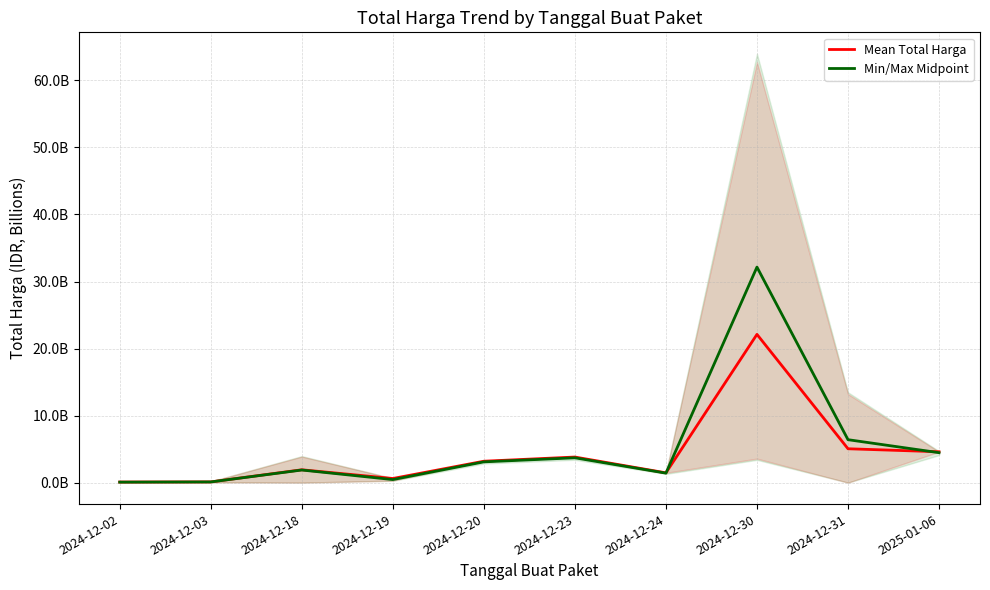

Reading left to right, transcribe all the data shown in this chart.

Mean Total Harga: 2024-12-02=0.1	2024-12-03=0.1	2024-12-18=1.9	2024-12-19=0.6	2024-12-20=3.2	2024-12-23=3.8	2024-12-24=1.5	2024-12-30=22.1	2024-12-31=5.1	2025-01-06=4.6
Min/Max Midpoint: 2024-12-02=0.1	2024-12-03=0.1	2024-12-18=1.9	2024-12-19=0.5	2024-12-20=3.1	2024-12-23=3.7	2024-12-24=1.4	2024-12-30=32.2	2024-12-31=6.4	2025-01-06=4.5